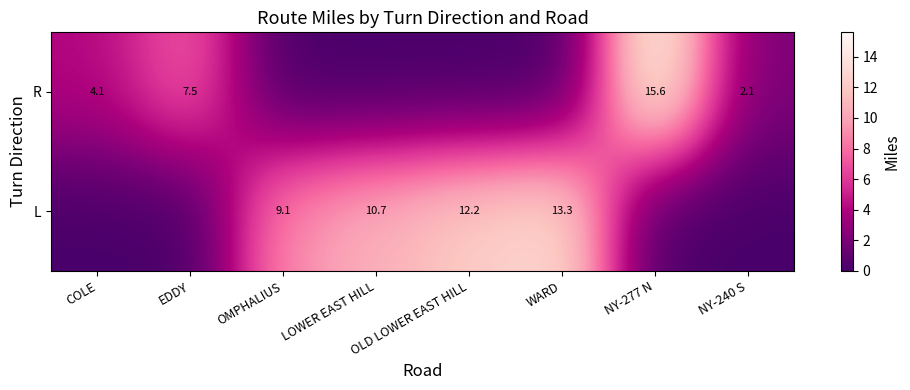

What is the difference between the L values at OLD LOWER EAST HILL and OMPHALIUS?

3.1